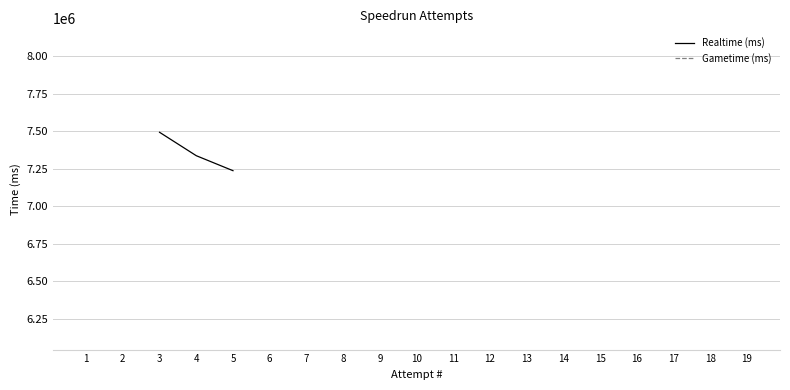

True or false: Gametime (ms) and Realtime (ms) cross at least once.

False